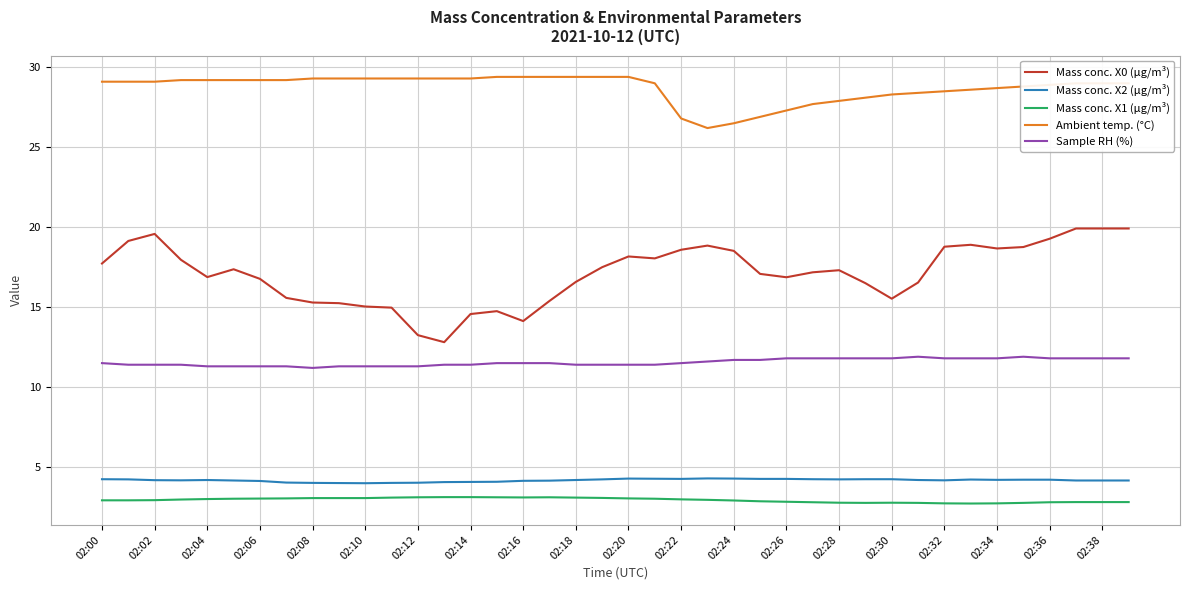

True or false: Mass conc. X1 (μg/m³) and Mass conc. X2 (μg/m³) intersect in this chart.

False